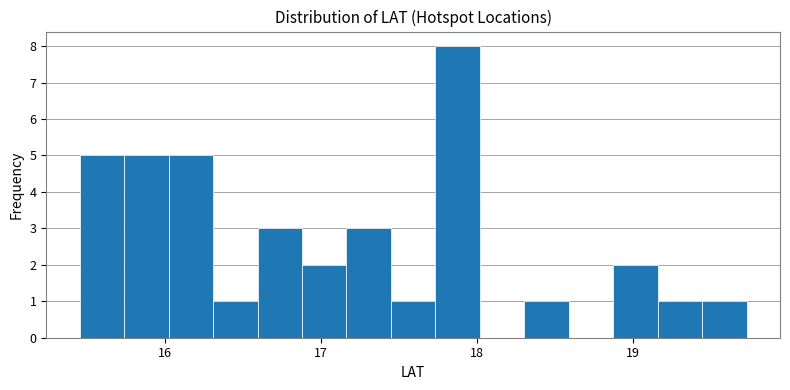

Around what value on the x-axis is the tallest bar? Give the approximate position of its centre, as read against the axis.

17.9